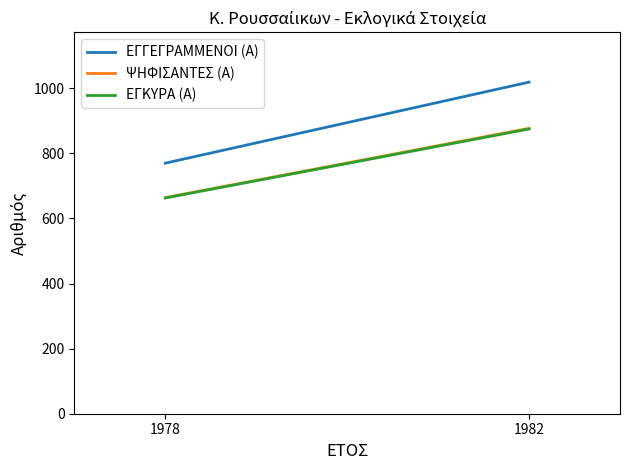

What is the spread (max minus min) of values at 1978?

107